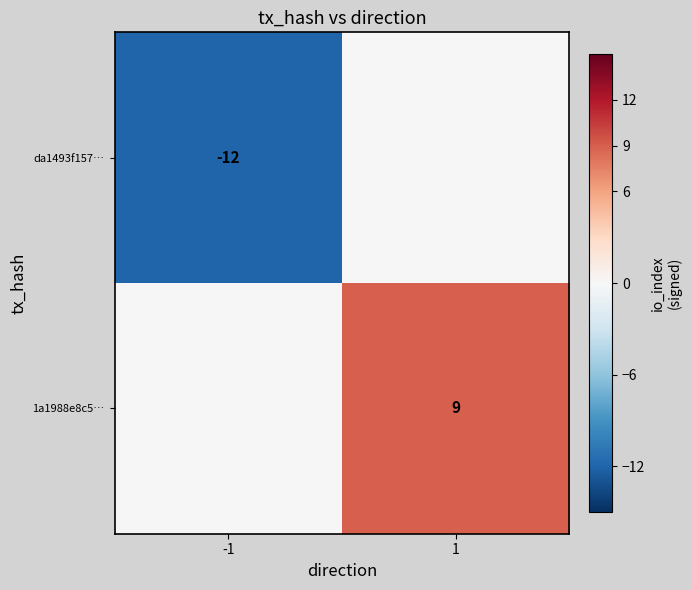

The 1a1988e8c5… series shows 5 at 1. True or false?

False